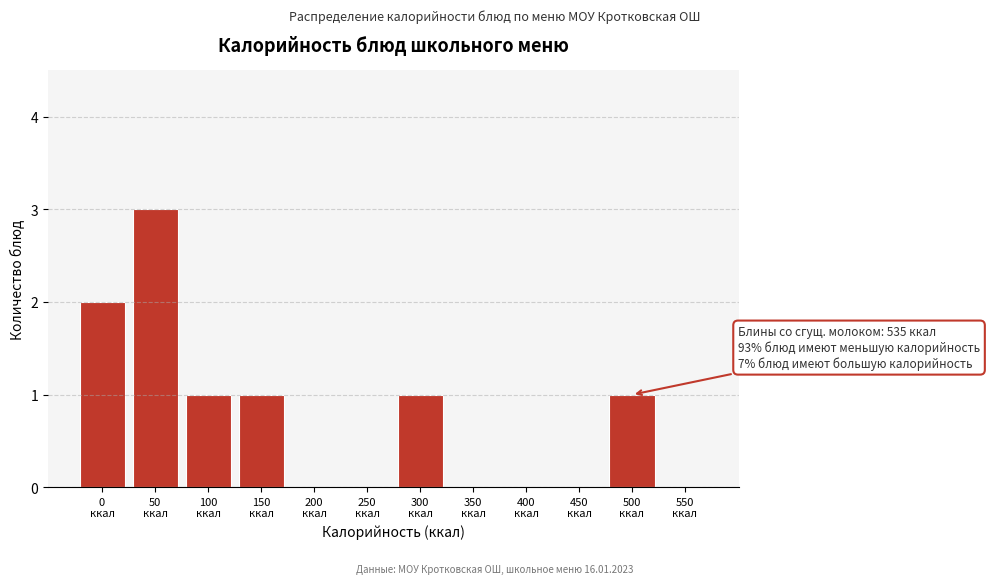

What is the greatest value displayed?

3